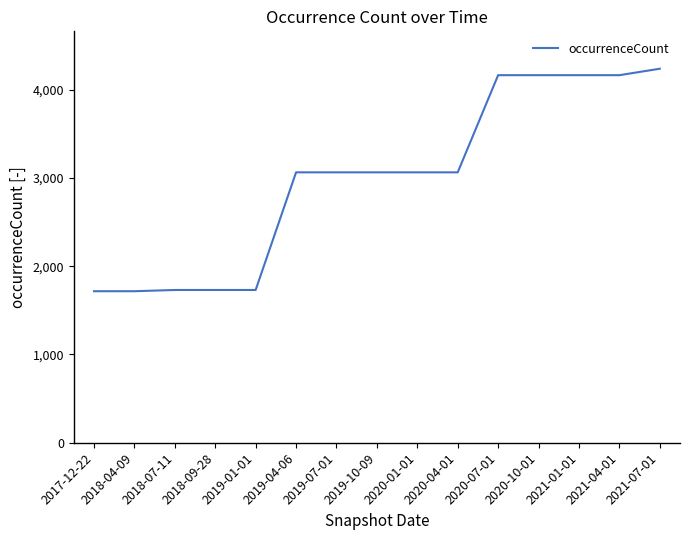

What is the difference between the values at 2021-01-01 and 2018-09-28?

2434